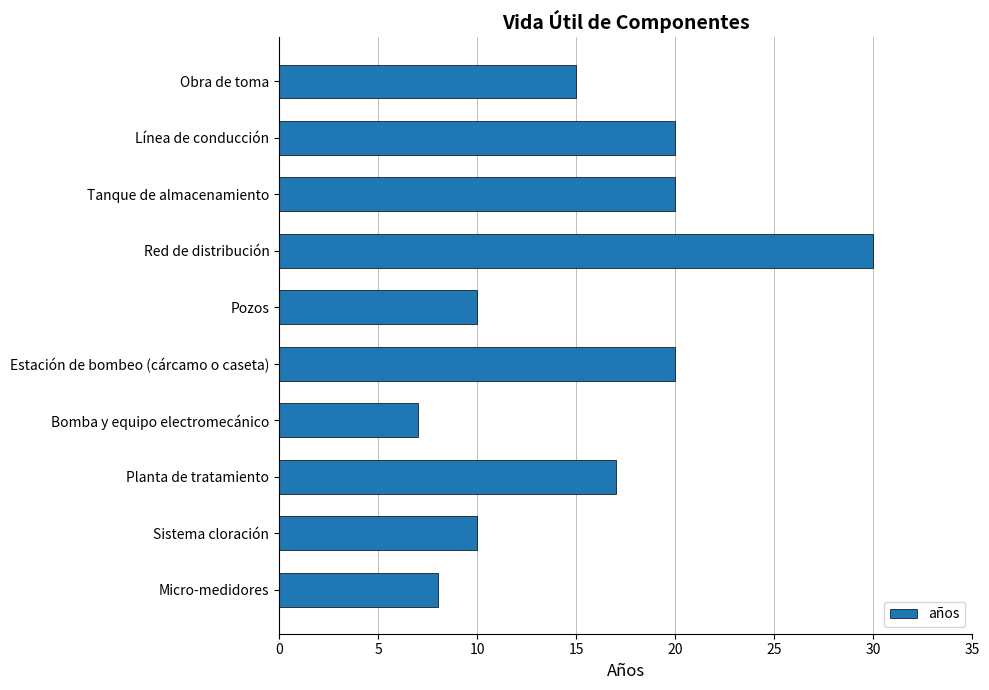

What is the approximate value at Obra de toma?

15